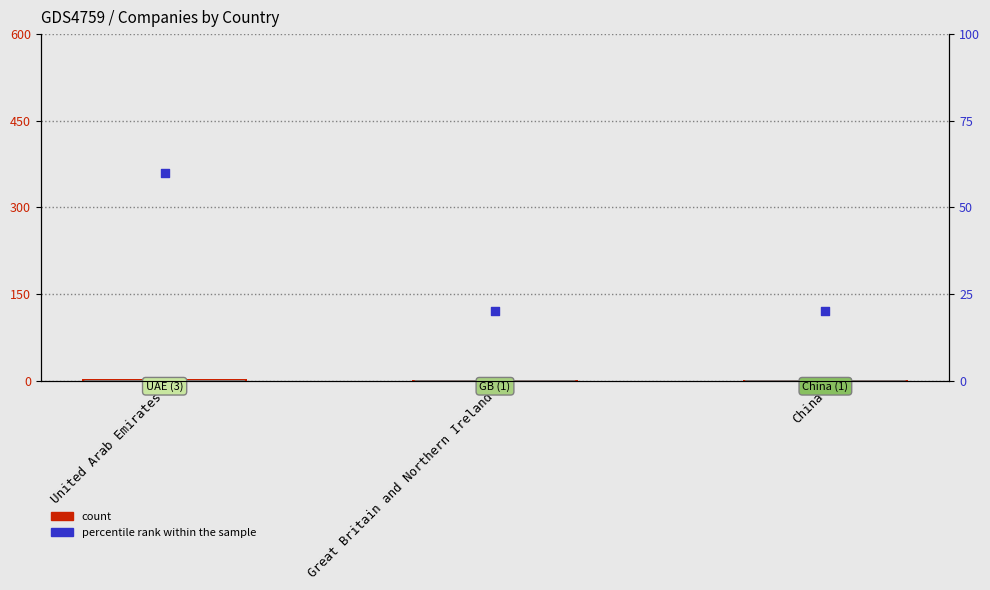

What is the total value across all series at United Arab Emirates?

63